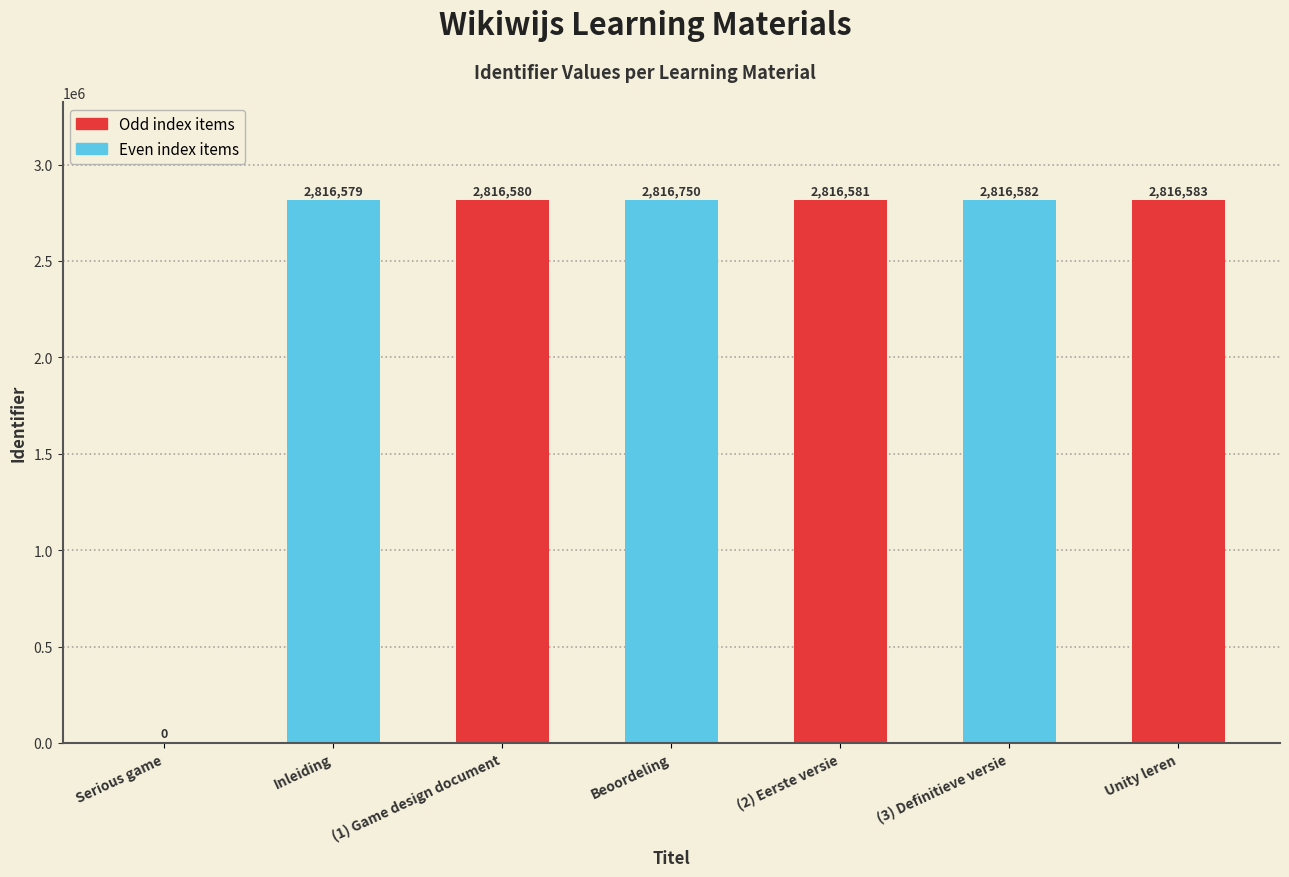

True or false: the data shows 2816750 at Beoordeling.

True